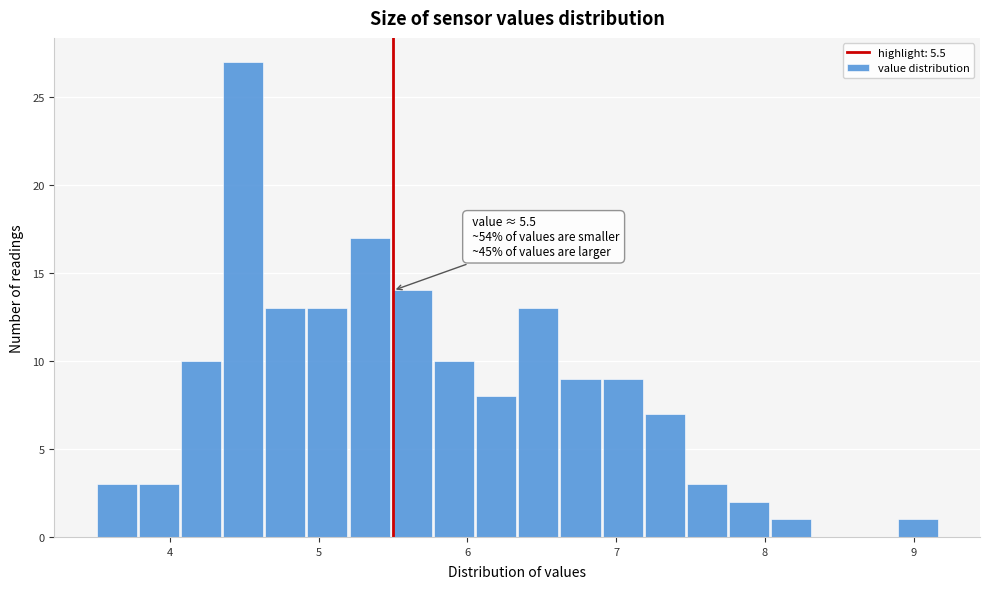

Around what value on the x-axis is the tallest bar? Give the approximate position of its centre, as read against the axis.

4.5